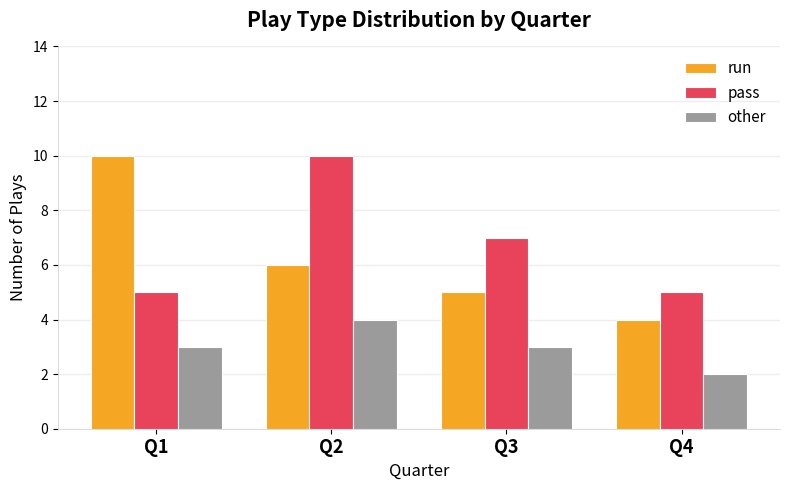

Rank the categories by run value from lowest to highest.

Q4, Q3, Q2, Q1